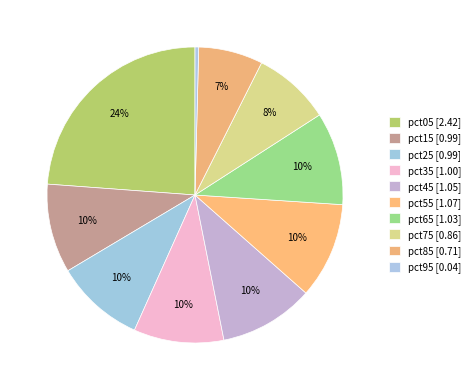

How many slices are in this pie chart?

10